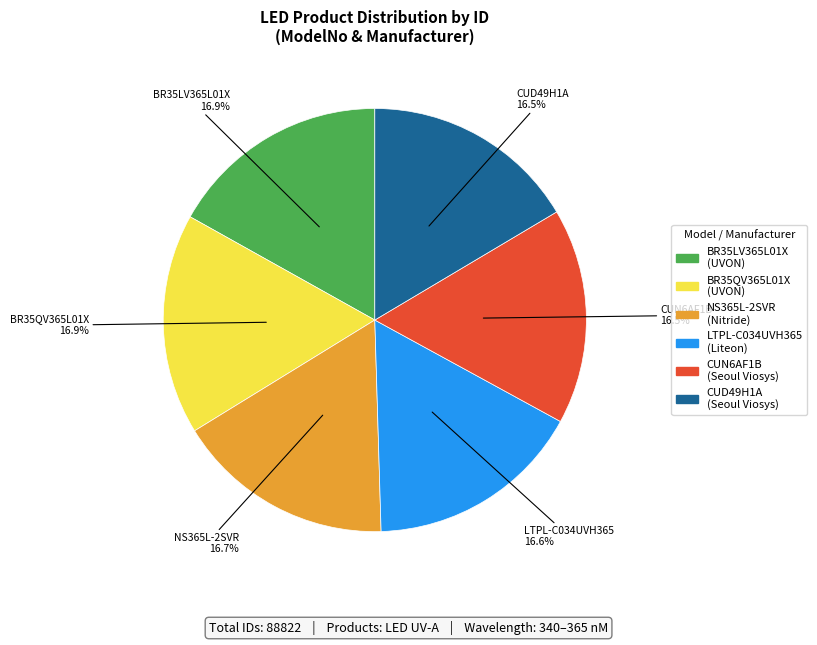

Does BR35LV365L01X represent more than half of the total?

No